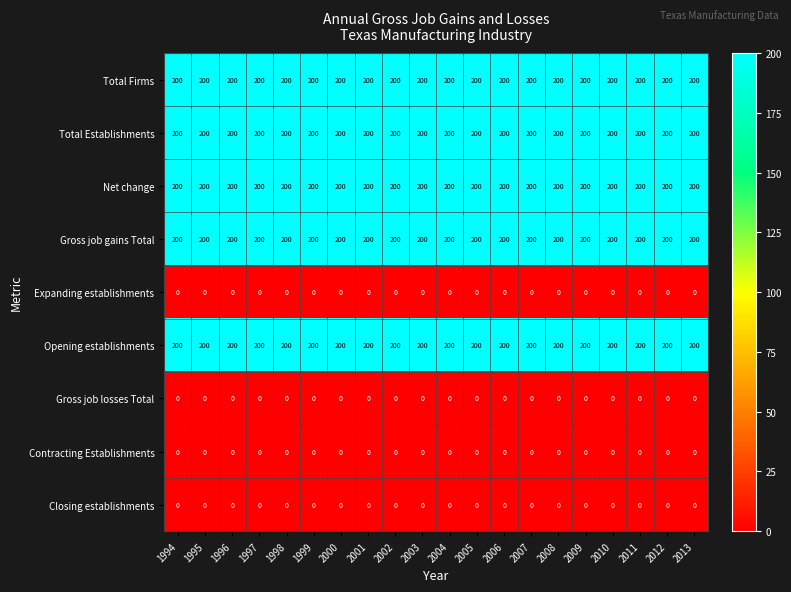

What is the difference between the highest and lowest values at 1999?

200